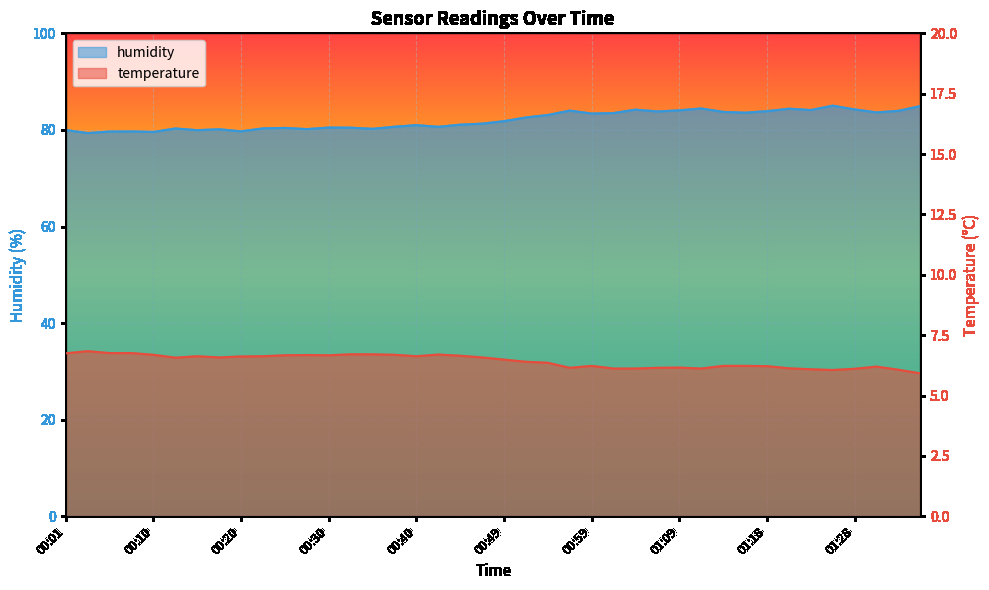

True or false: temperature has more than 2 interior local peaks.

True